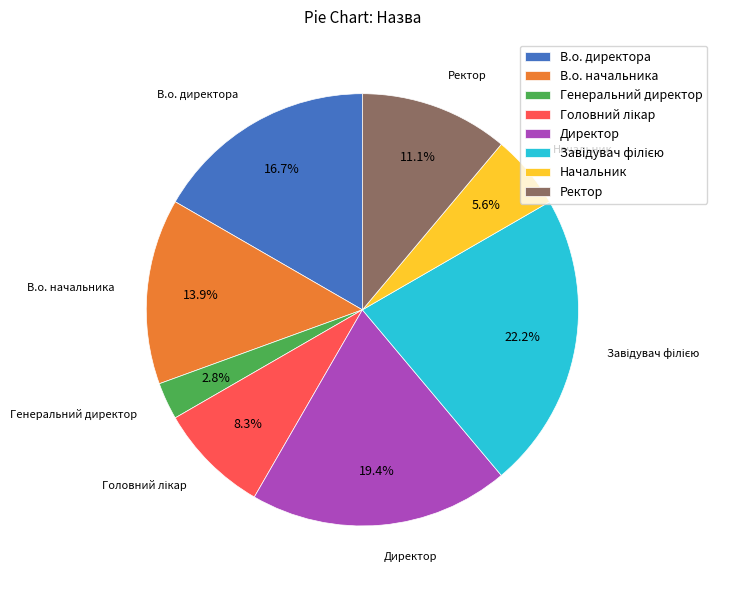

To the nearest percent, what is the difference between the В.о. директора and Генеральний директор slice percentages?

14%